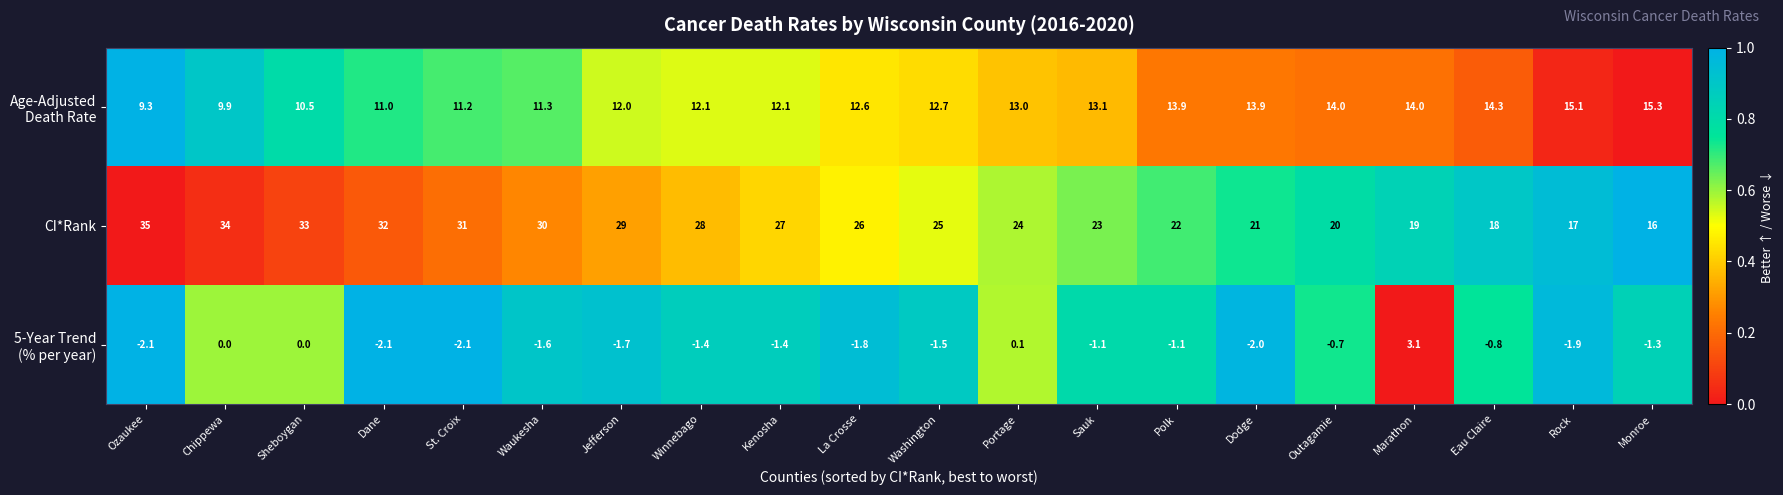

Which series has the largest total across all categories?

CI*Rank